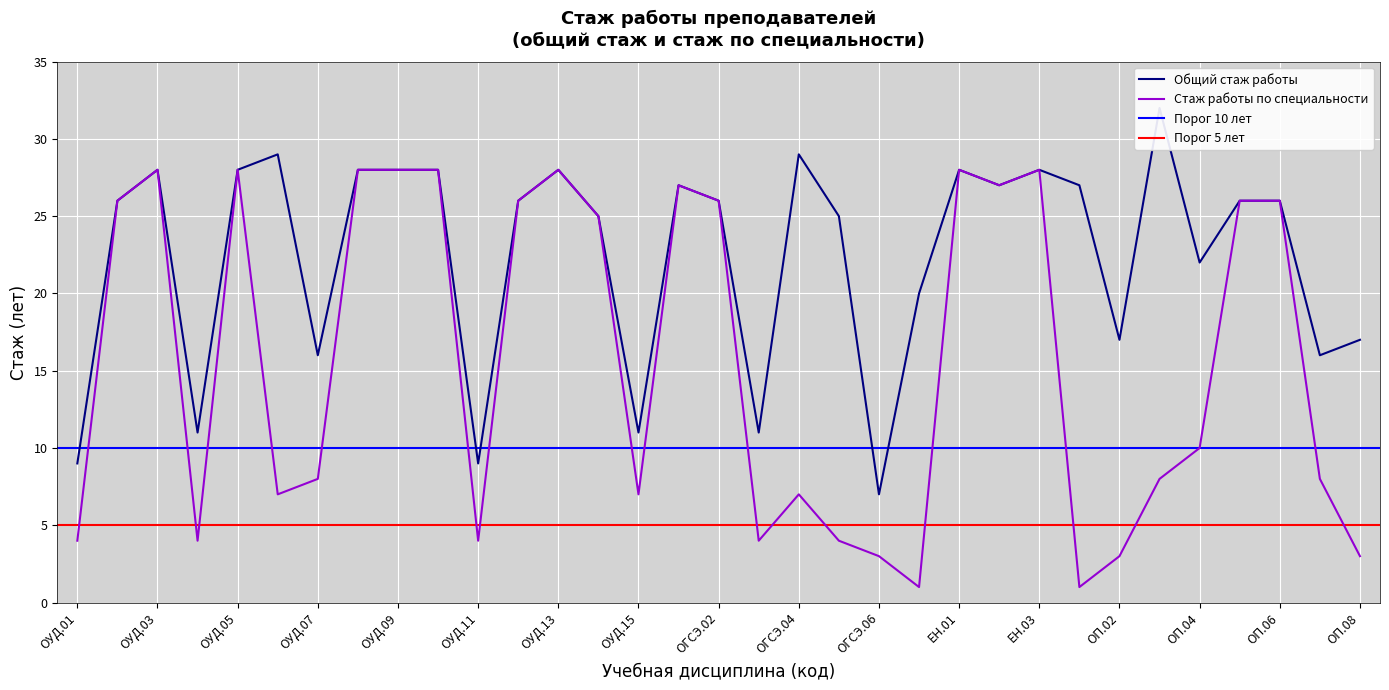

Rank the categories by Стаж работы по специальности value from lowest to highest.

ОГСЭ.07, ОП.01, ОГСЭ.06, ОП.02, ОП.08, ОУД.01, ОУД.04, ОУД.11, ОГСЭ.03, ОГСЭ.05, ОУД.06, ОУД.15, ОГСЭ.04, ОУД.07, ОП.03, ОП.07, ОП.04, ОУД.14, ОУД.02, ОУД.12, ОГСЭ.02, ОП.05, ОП.06, ОГСЭ.01, ЕН.02, ОУД.03, ОУД.05, ОУД.08, ОУД.09, ОУД.10, ОУД.13, ЕН.01, ЕН.03